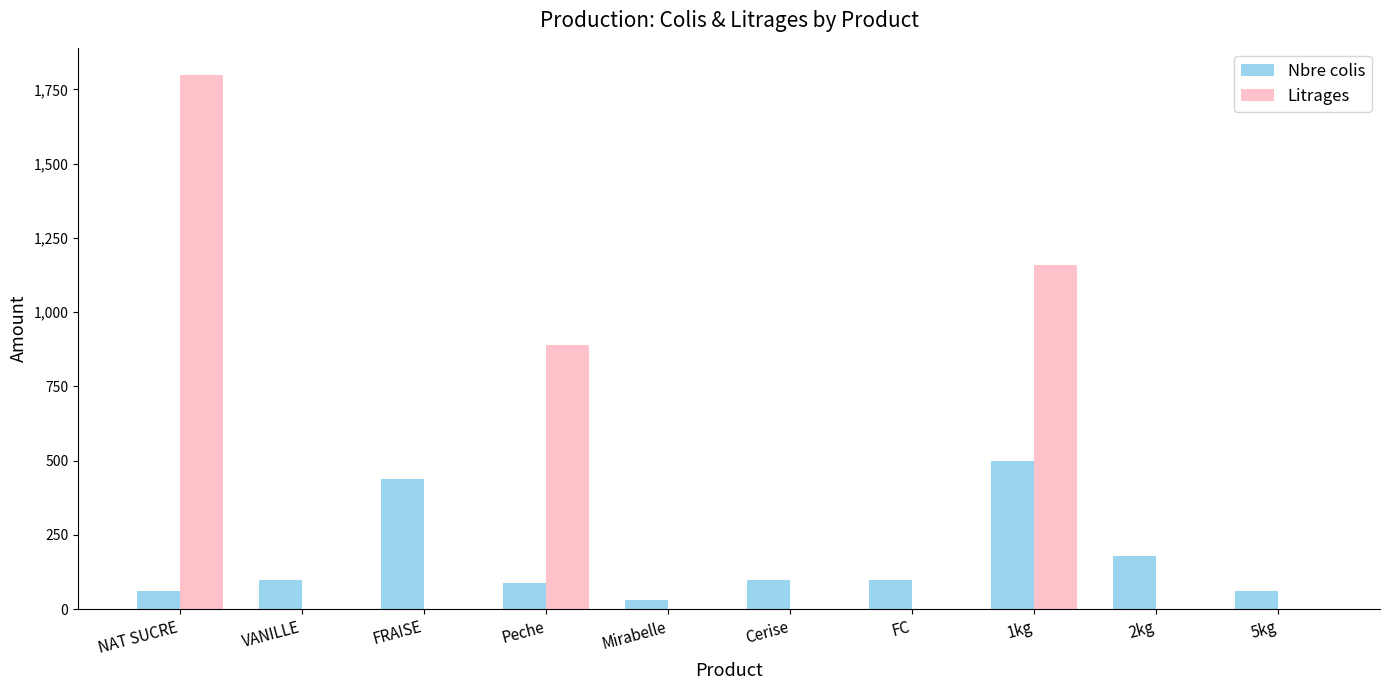

What are all the series names shown in the legend?

Nbre colis, Litrages